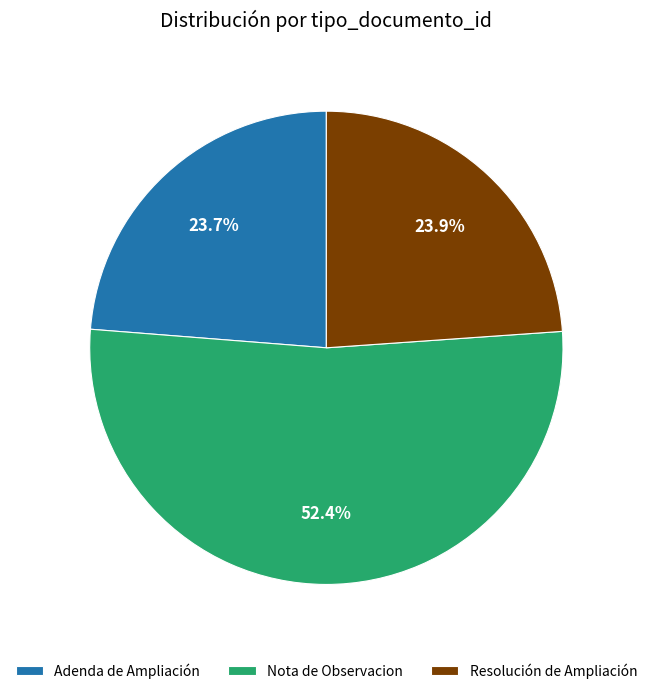

Is there any slice that represents more than half of the pie?

Yes